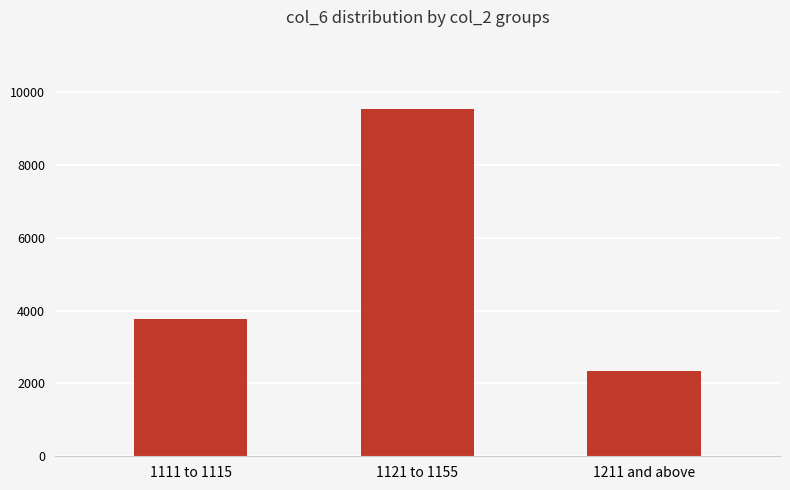

What is the value of the 2nd bar from the left?

9532